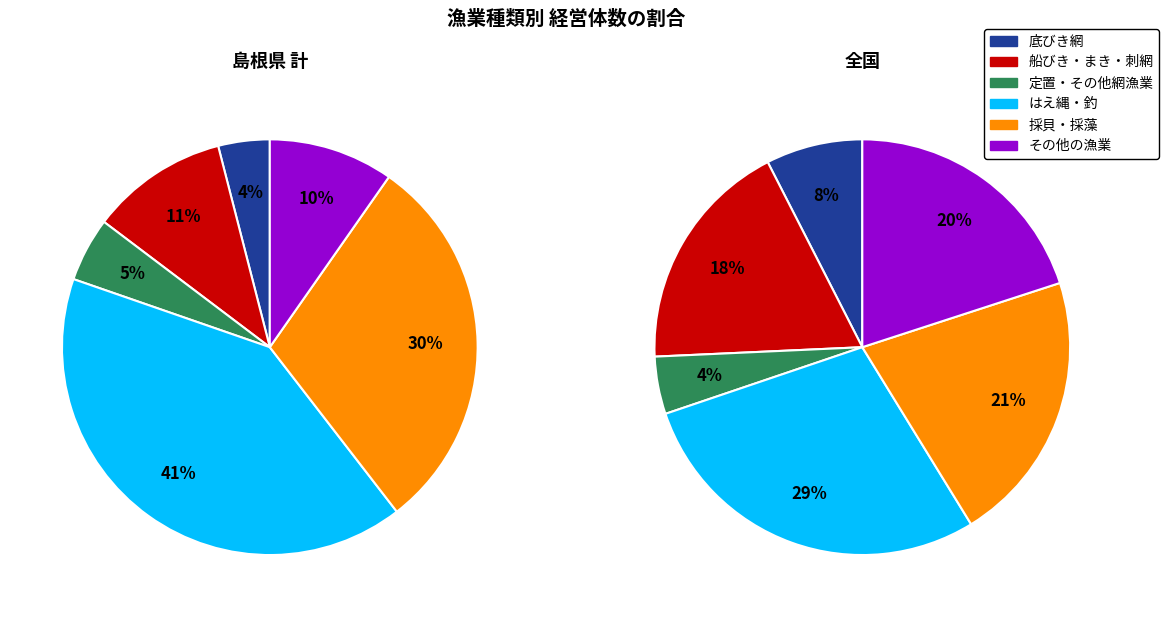

How many segments does this pie chart have?

12